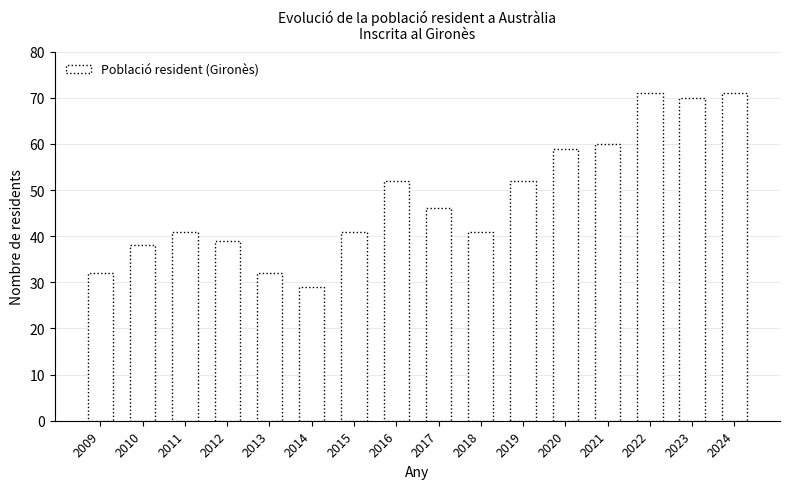

How many values are below 46?

8